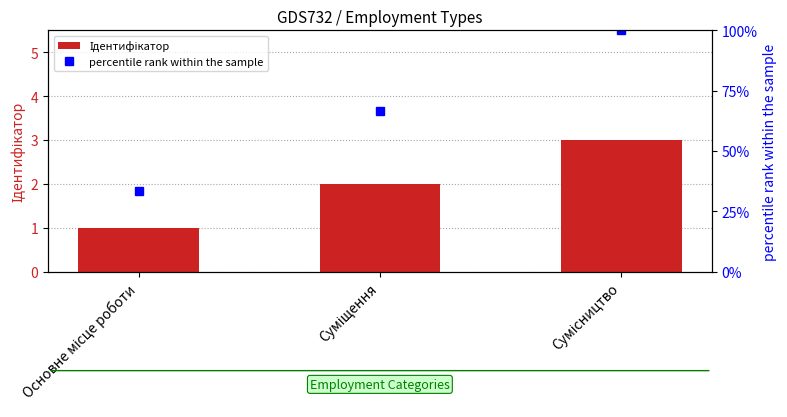

What is the difference between the maximum and minimum values in the percentile rank within the sample series?

66.7